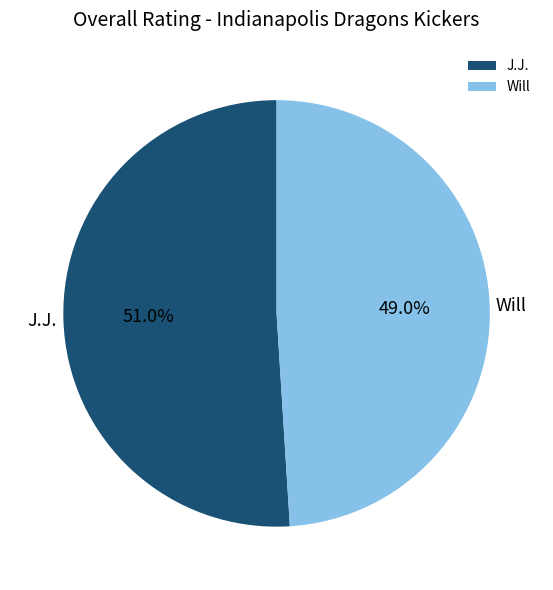

Count the number of slices in the pie.

2